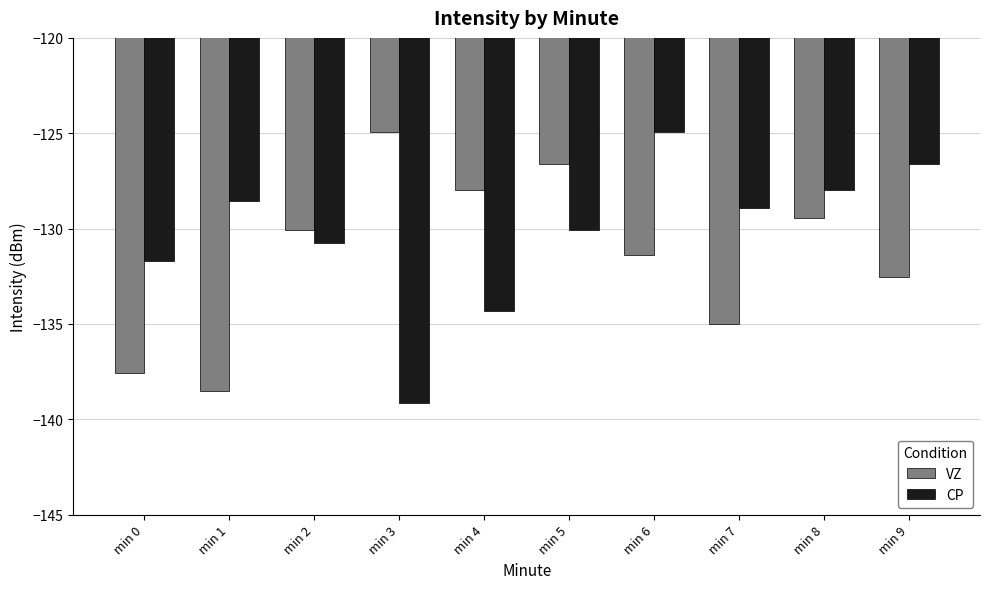

What is the value of the VZ bar at the 9th from the left?

-129.4